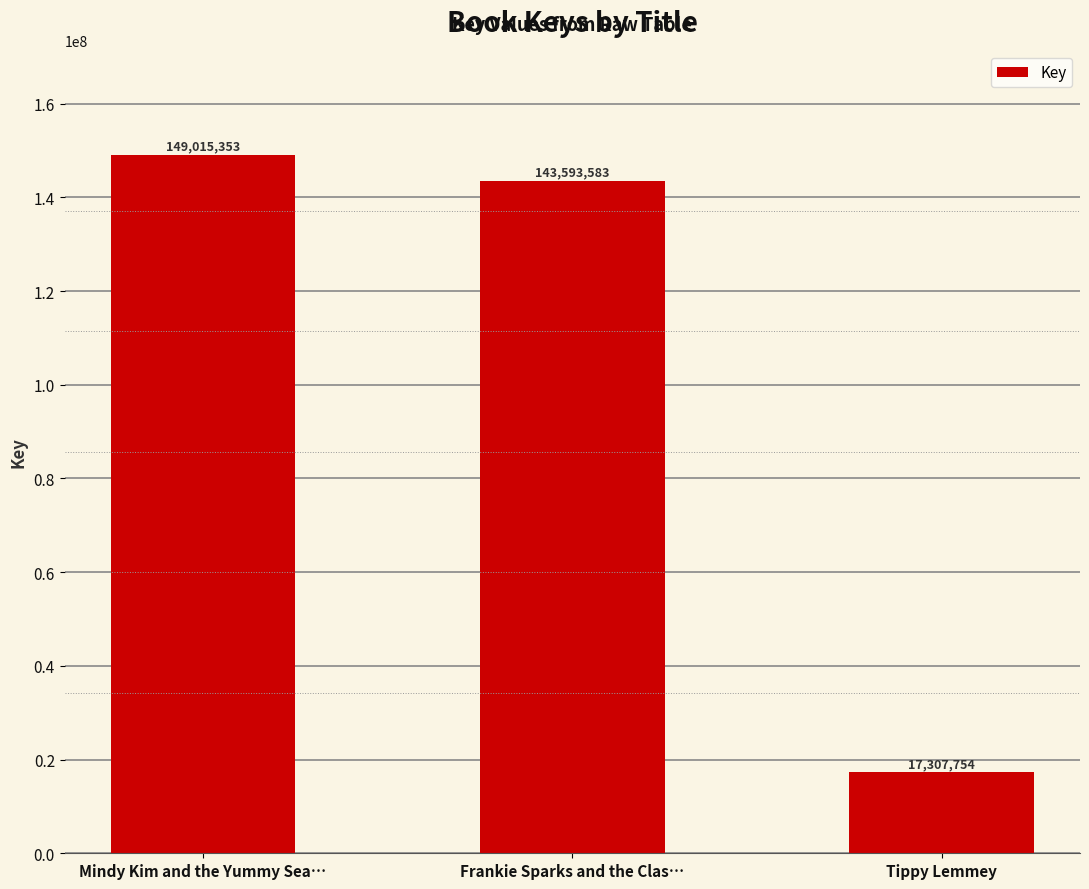

Reading left to right, what are all the values shown in this chart?

Mindy Kim and the Yummy Sea…=149015353	Frankie Sparks and the Clas…=143593583	Tippy Lemmey=17307754